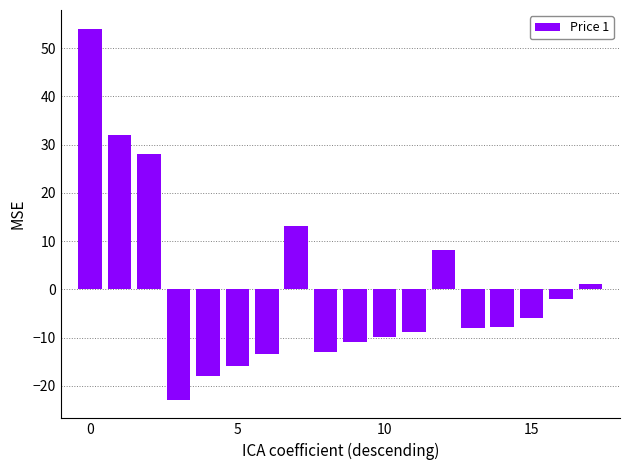

What is the maximum value shown in the chart?

54.1